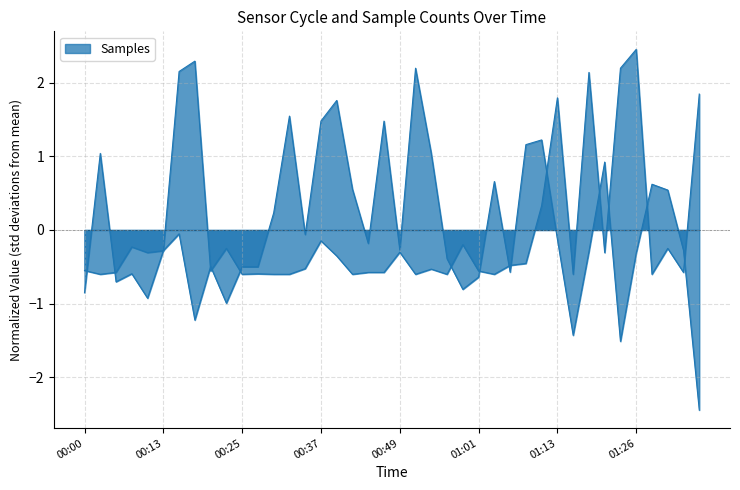

At which category does the chart reach its minimum across all series?

01:36